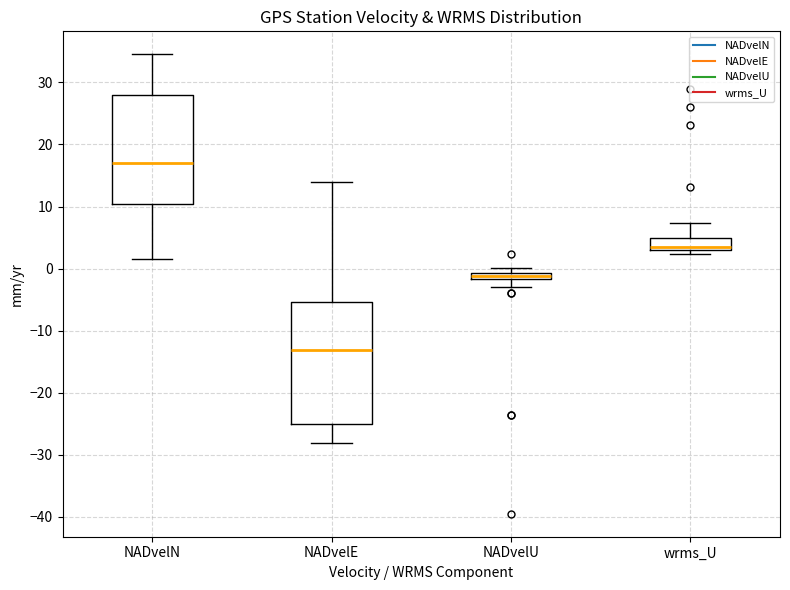

Where does the median line of the box for wrms_U sit on the y-axis? The values are not printed on the chart, so give them approximately, as read against the axis.

4